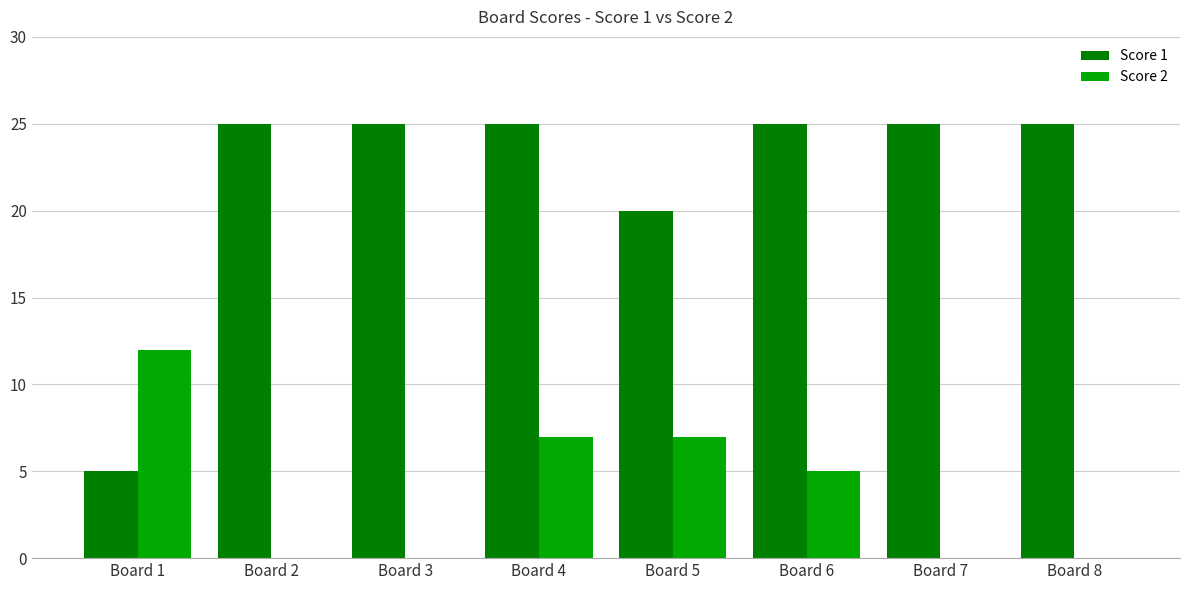

The Score 1 series shows 25 at Board 4. True or false?

True